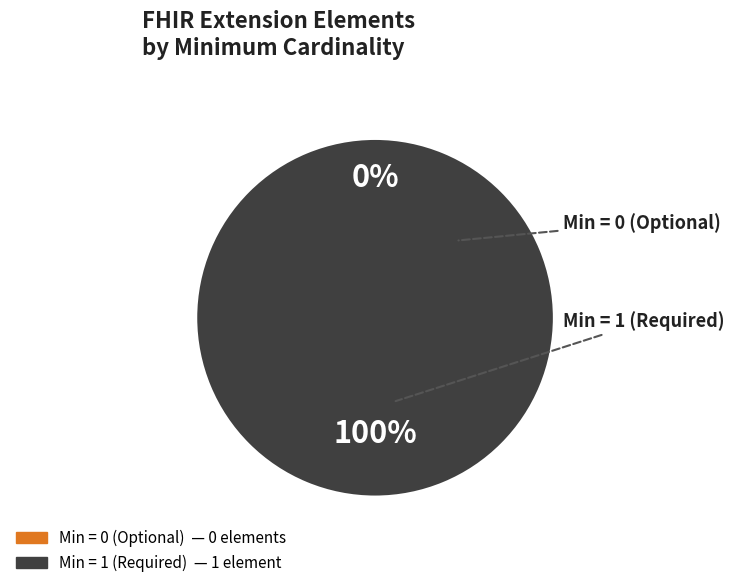

To the nearest percent, what percentage of the pie is Extension.url?

100%